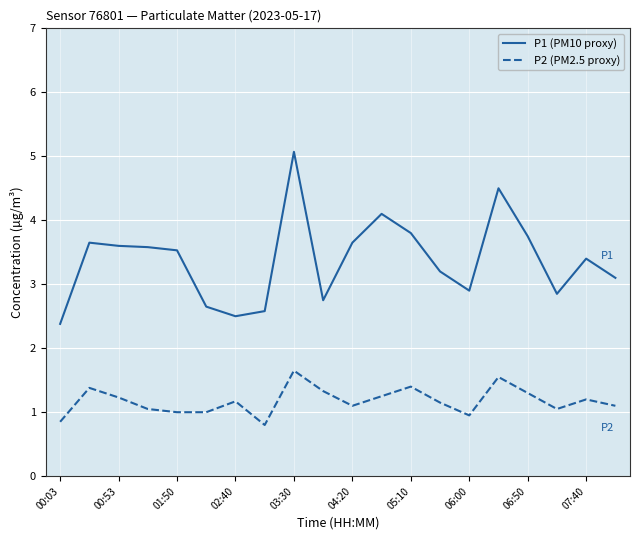

What is the maximum value shown in the chart?

5.1